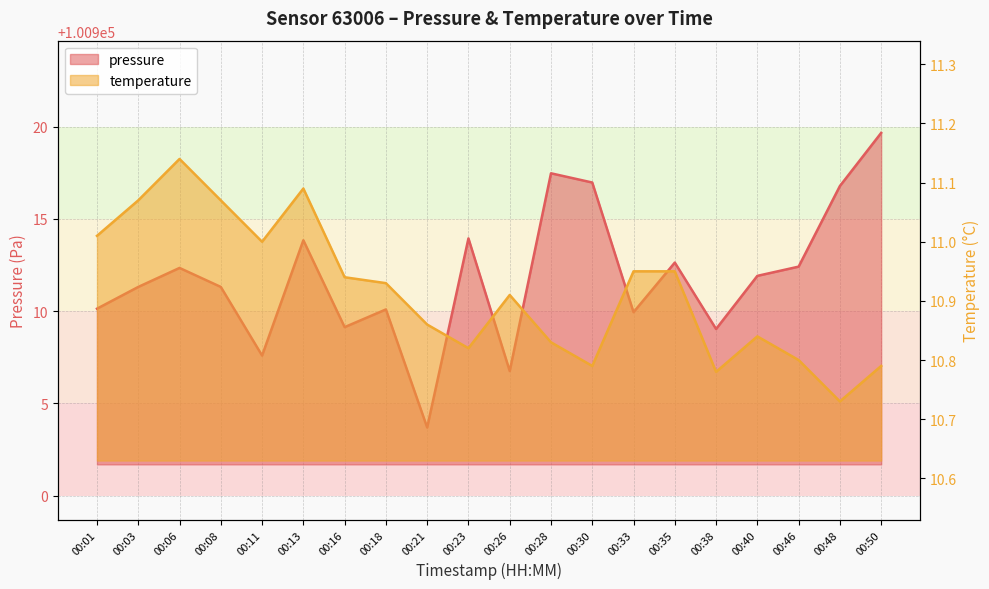

At how many categories does at least one series exceed 21536?

20